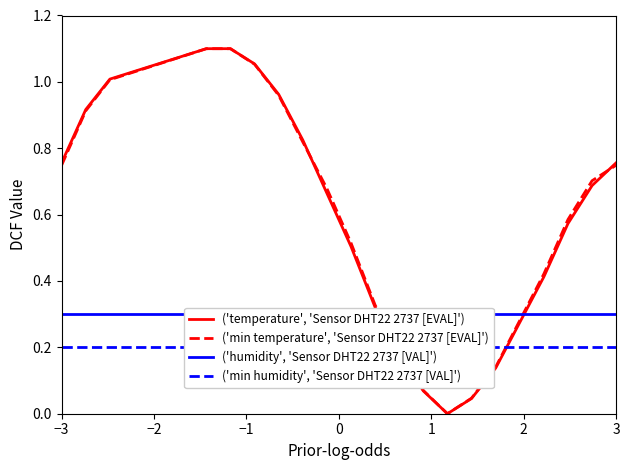

How many lines are shown in the chart?

4